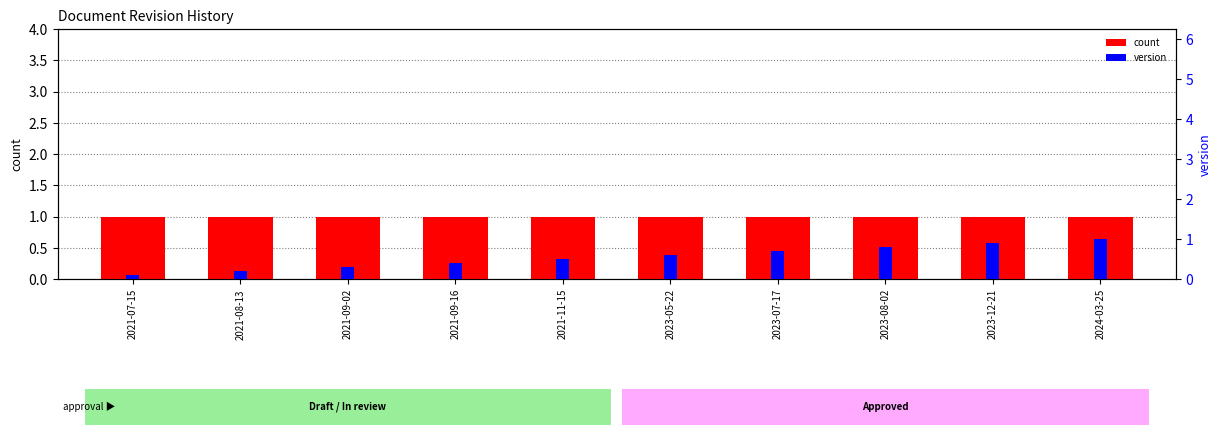

What is the label of the 3rd bar from the right?

2023-08-02